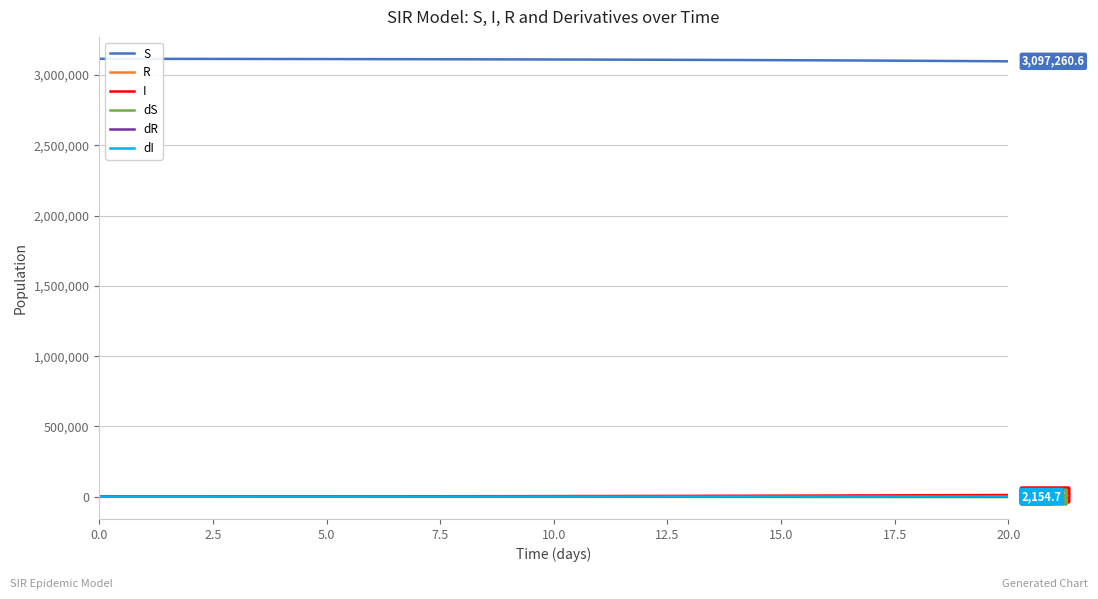

What is the sum of all dS values?

-20048.1